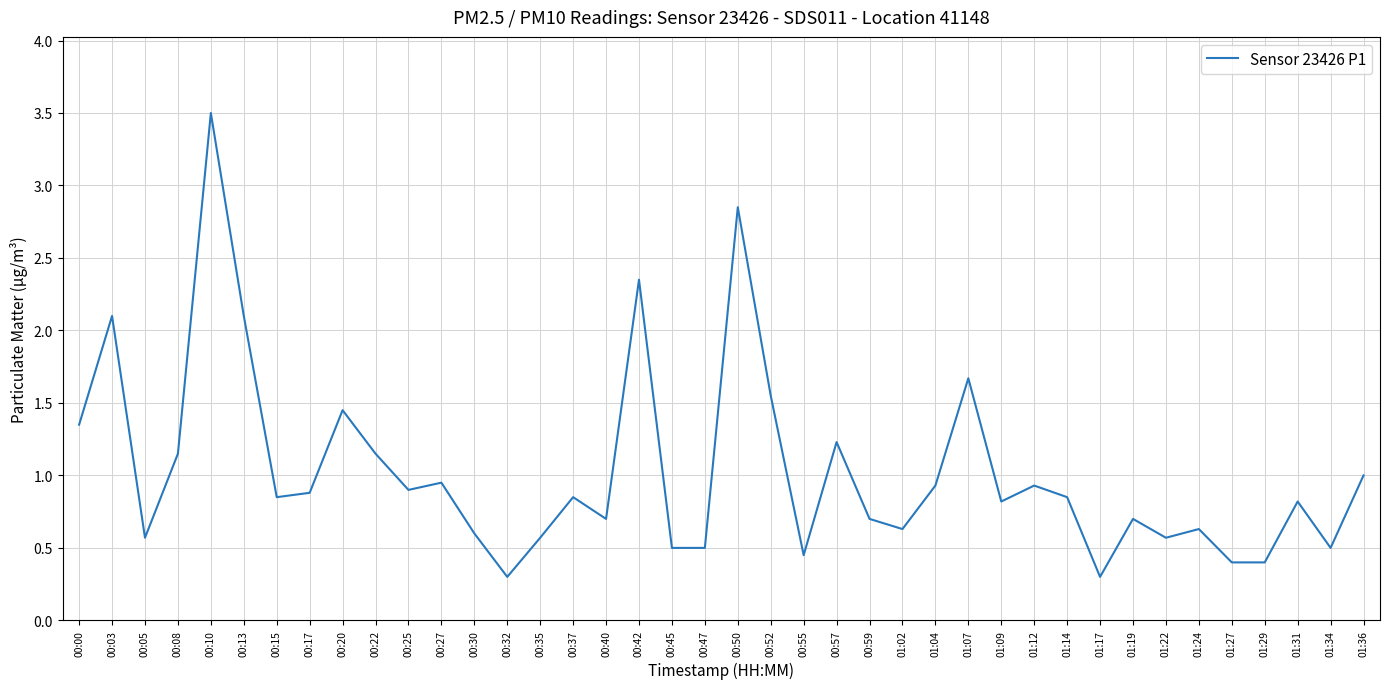

What is the difference between the maximum and minimum values?

3.2